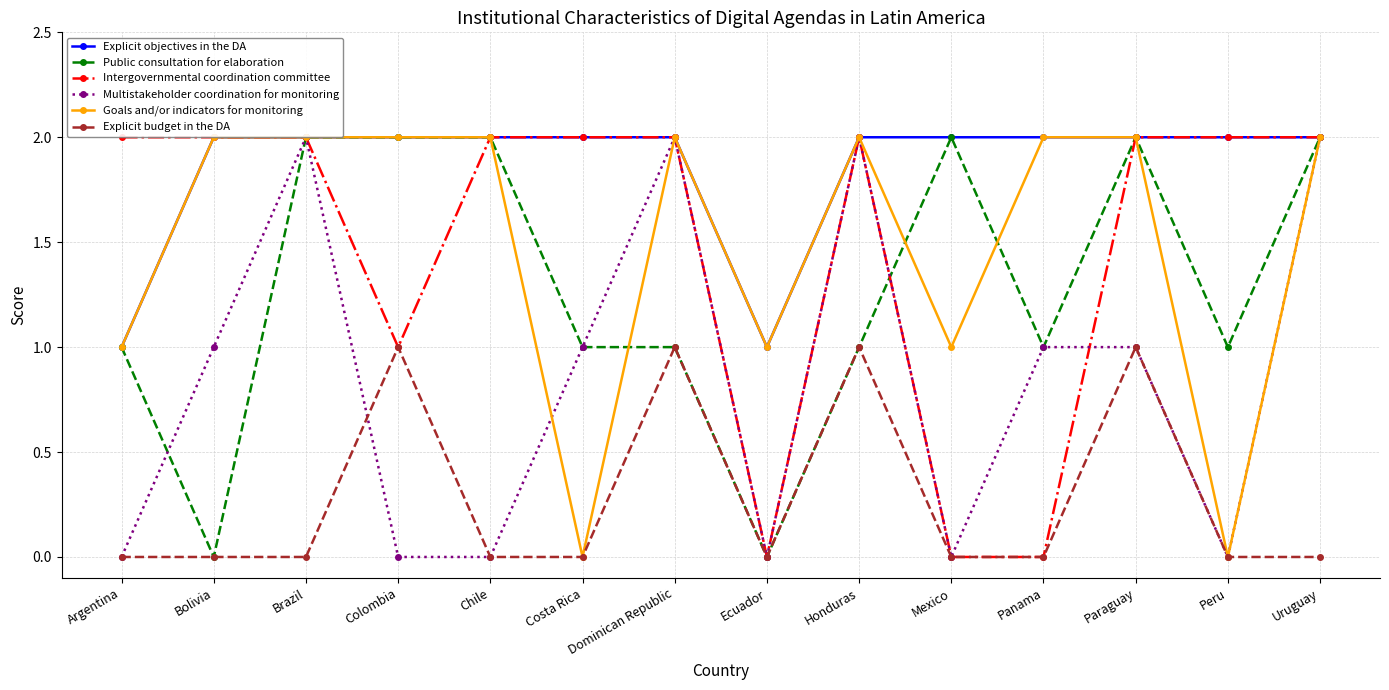

True or false: Explicit budget in the DA and Explicit objectives in the DA intersect in this chart.

False